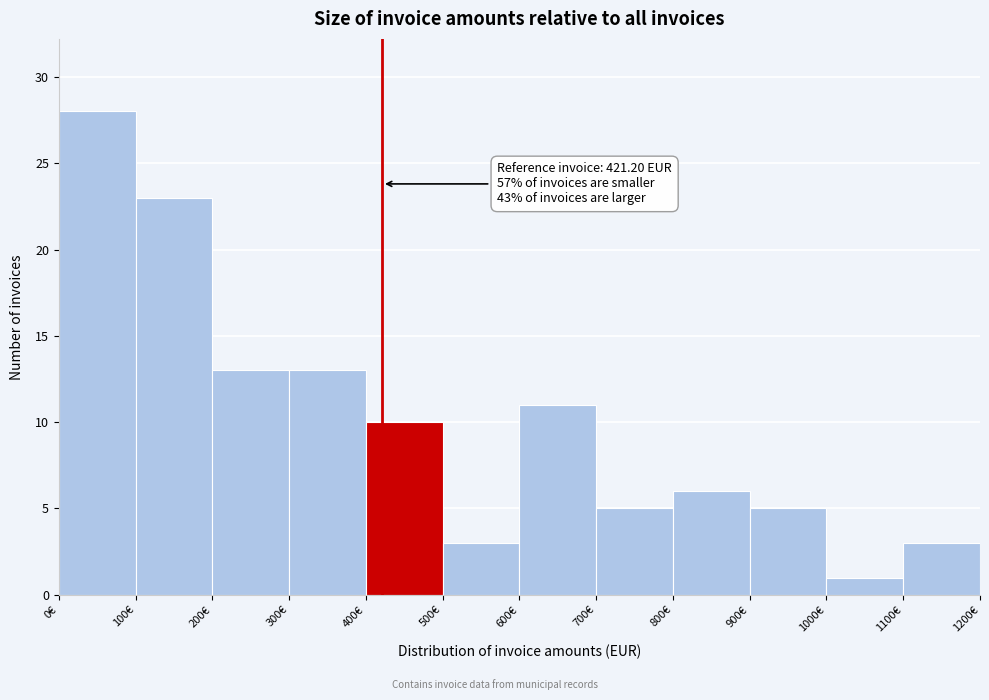

Over which range of the x-axis is the bar tallest?

0 to 100